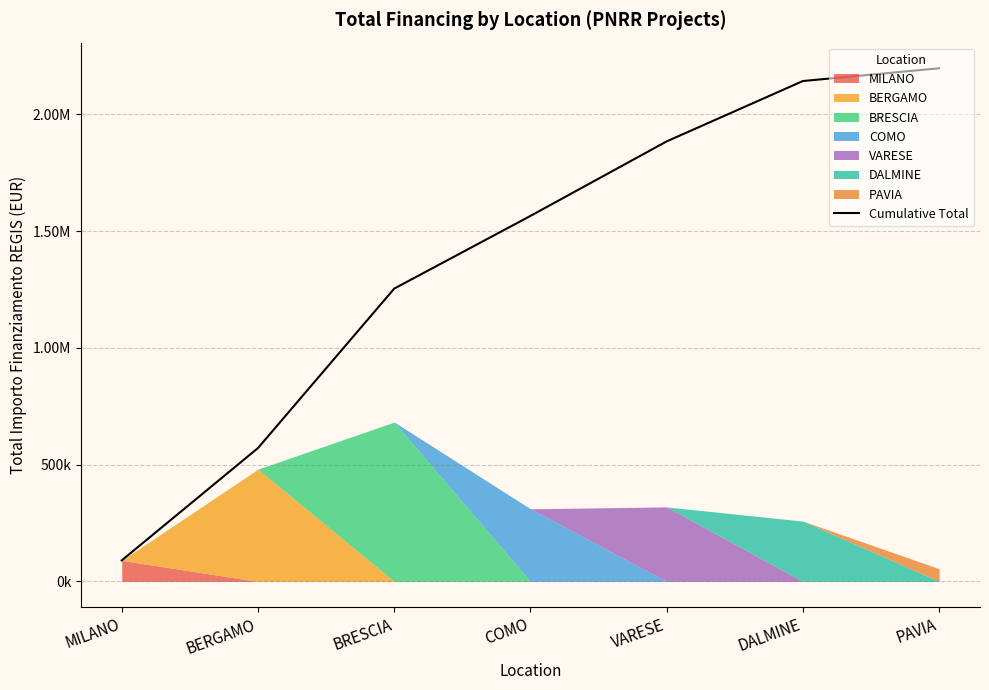

Which label corresponds to the smallest value in the chart?

MILANO